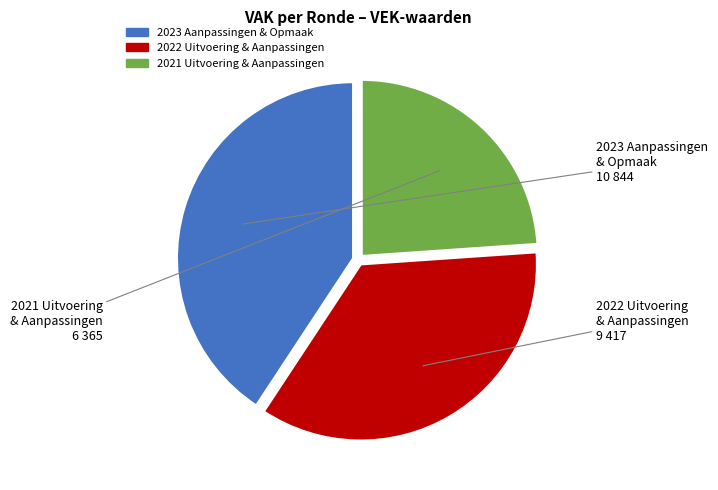

How many slices are in this pie chart?

3